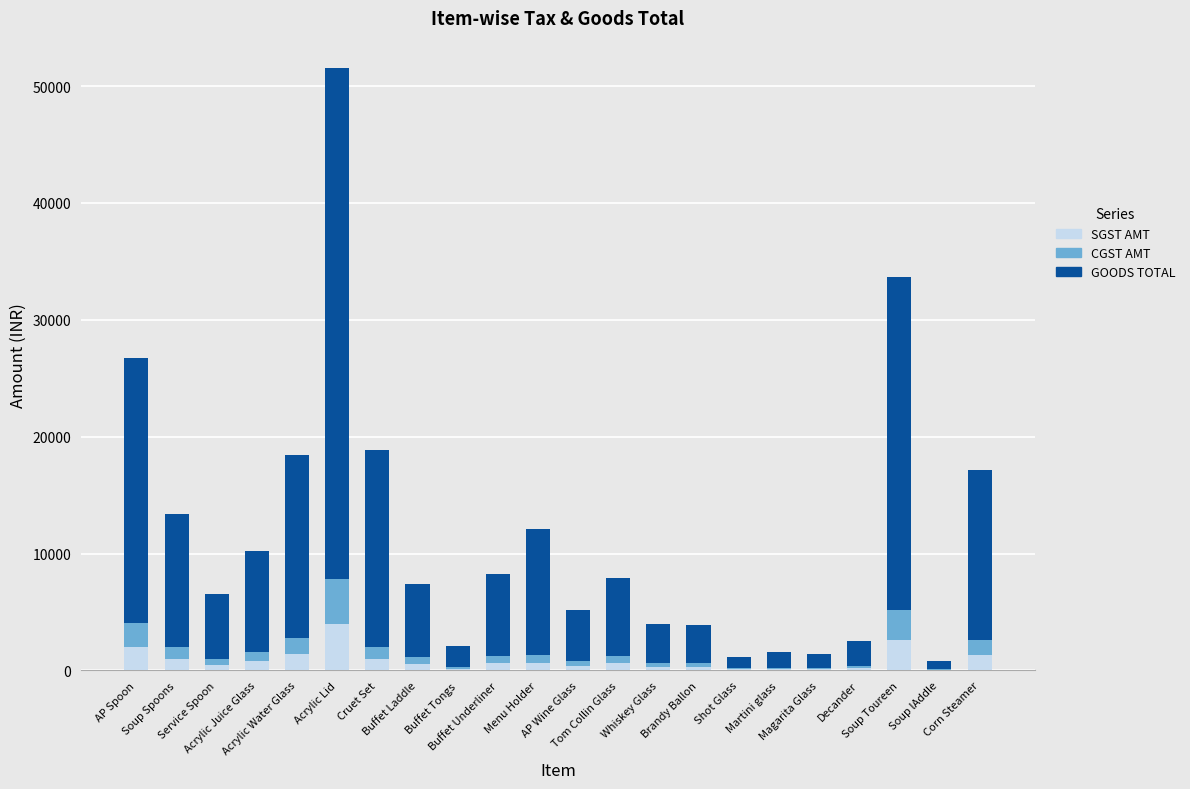

What is the maximum value for SGST AMT?

3931.2